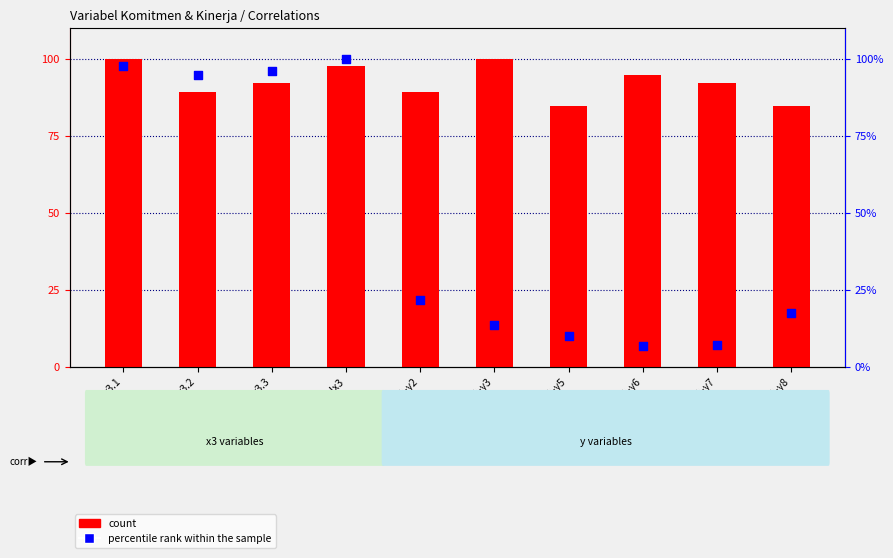

Which series has the largest total across all categories?

percentile rank within the sample